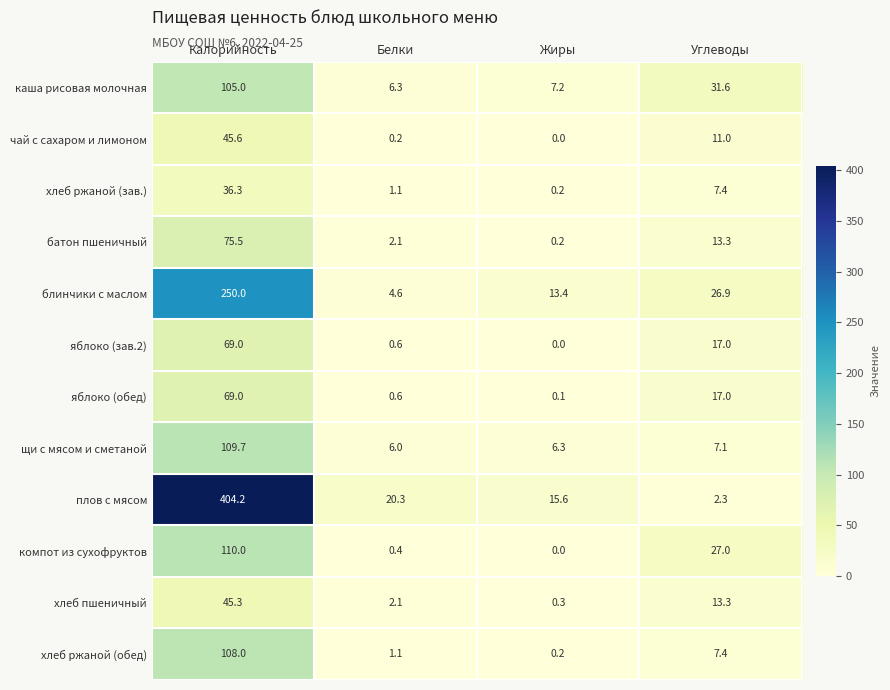

What is the difference between the highest and lowest values at Белки?

20.1